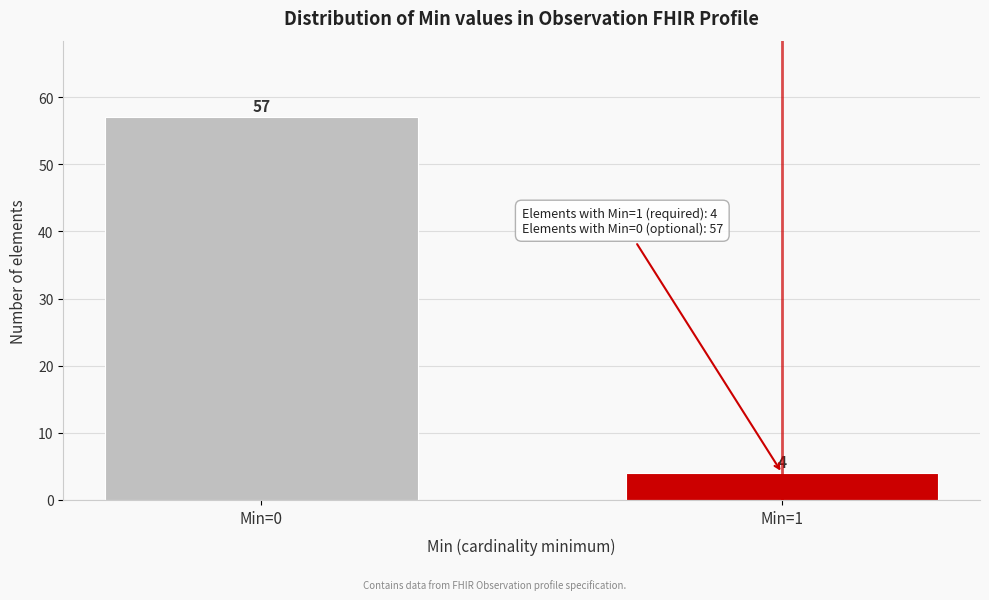

Reading right to left, what are all the values shown in this chart?

Min=1=4	Min=0=57